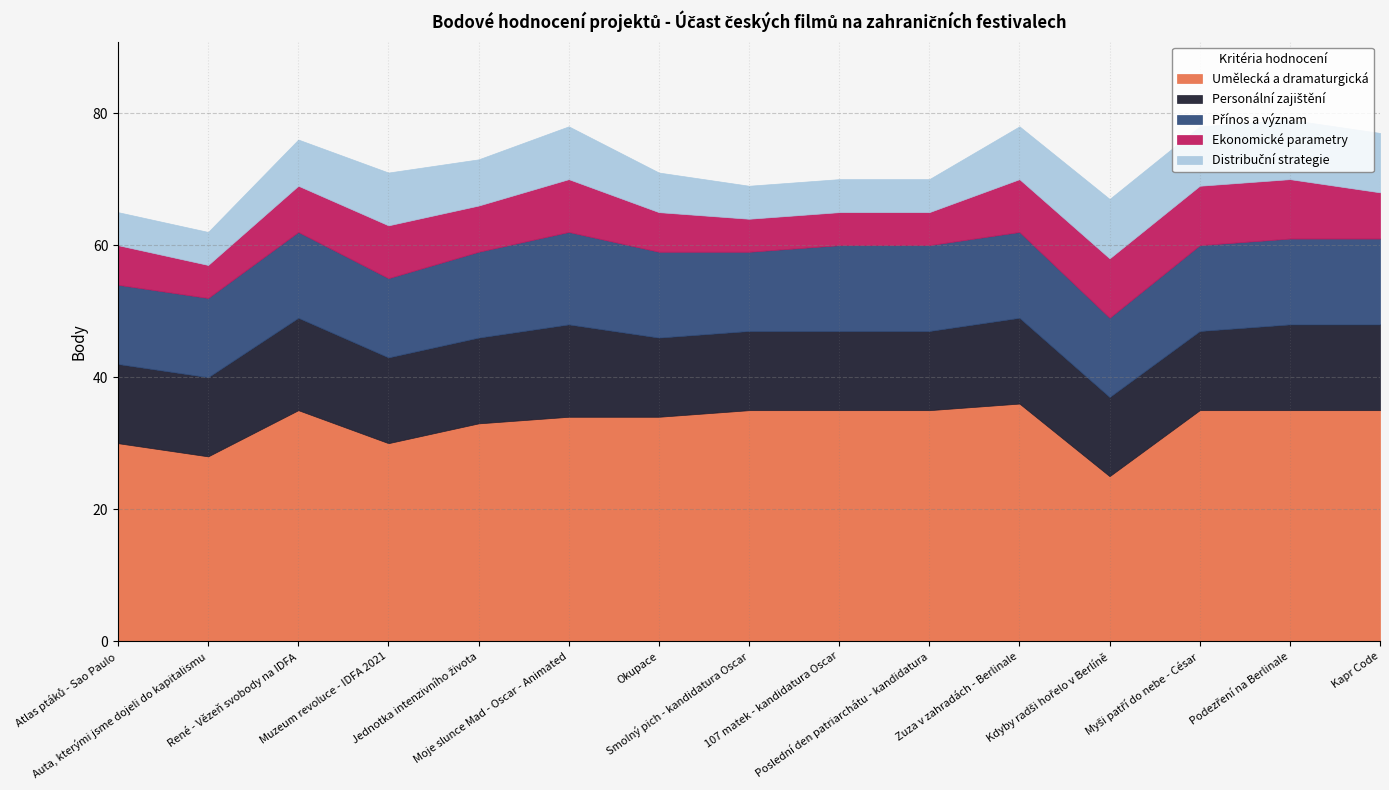

Which label corresponds to the smallest value in the chart?

Auta, kterými jsme dojeli do kapitalismu